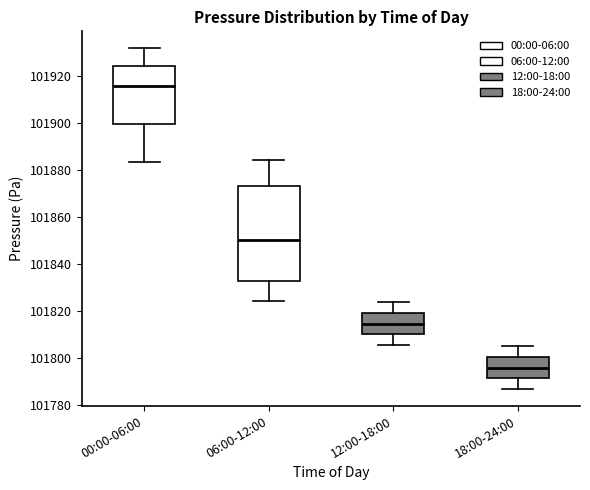

Where does the lower whisker of the box for 12:00-18:00 end on the y-axis? The values are not printed on the chart, so give them approximately, as read against the axis.

101806